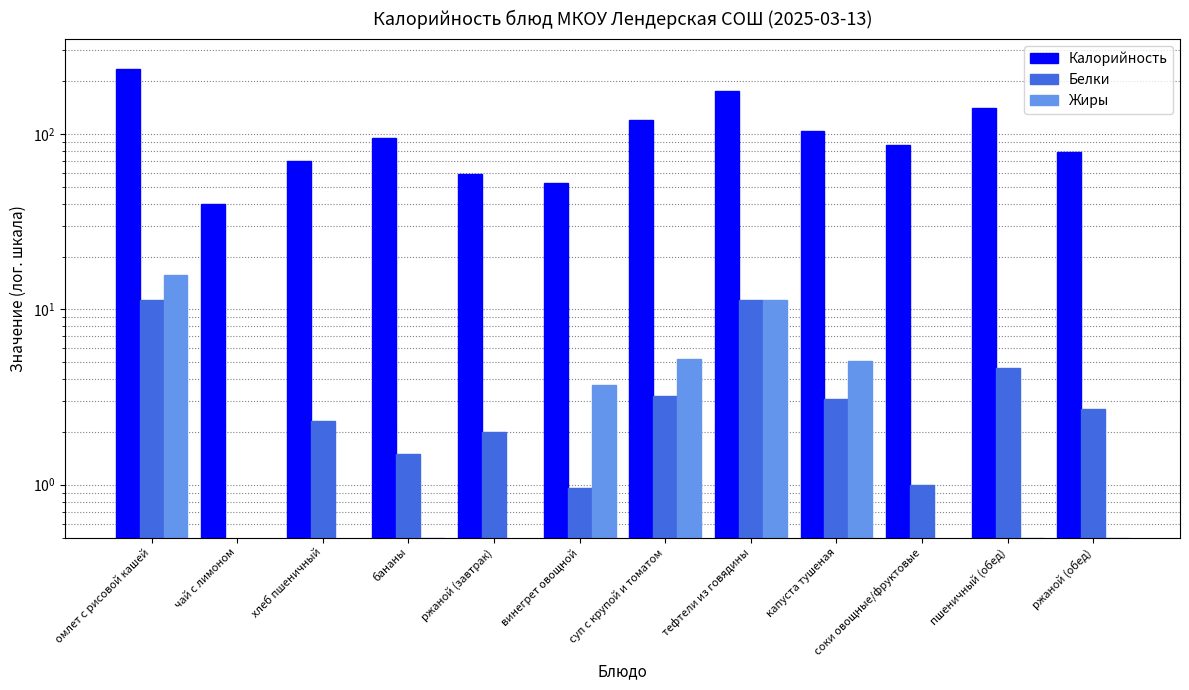

Are the bars grouped side by side (vs. stacked)?

Yes